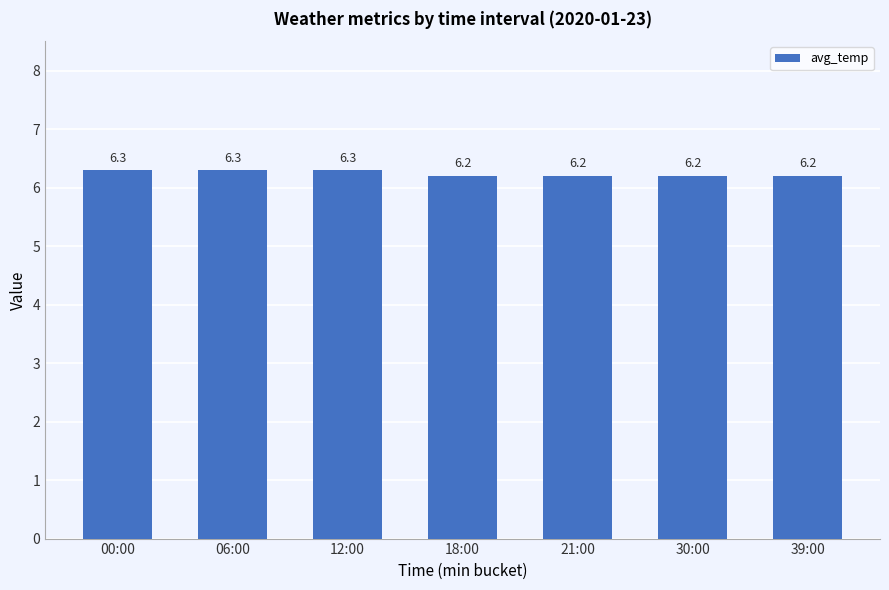

What is the smallest value displayed?

6.2